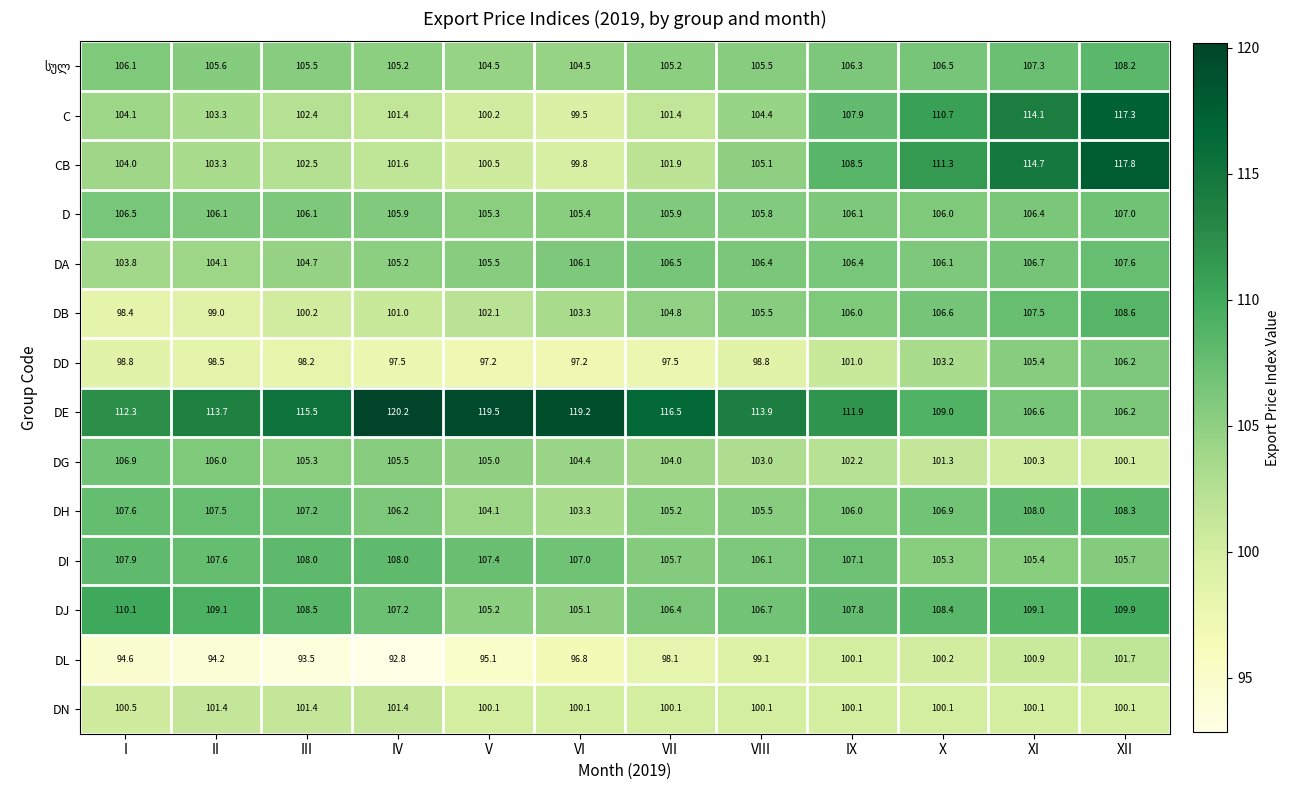

Which series has the largest range (max minus min)?

CB